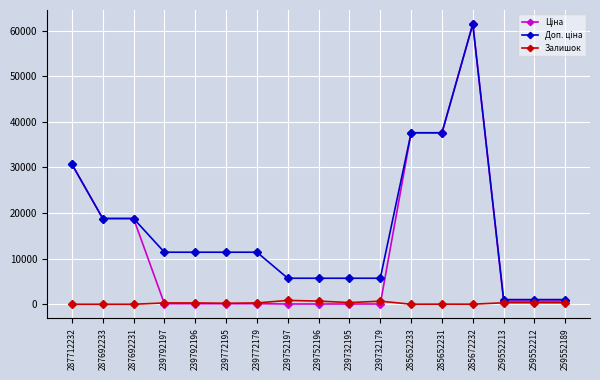

What position from the left is 239792196?

5